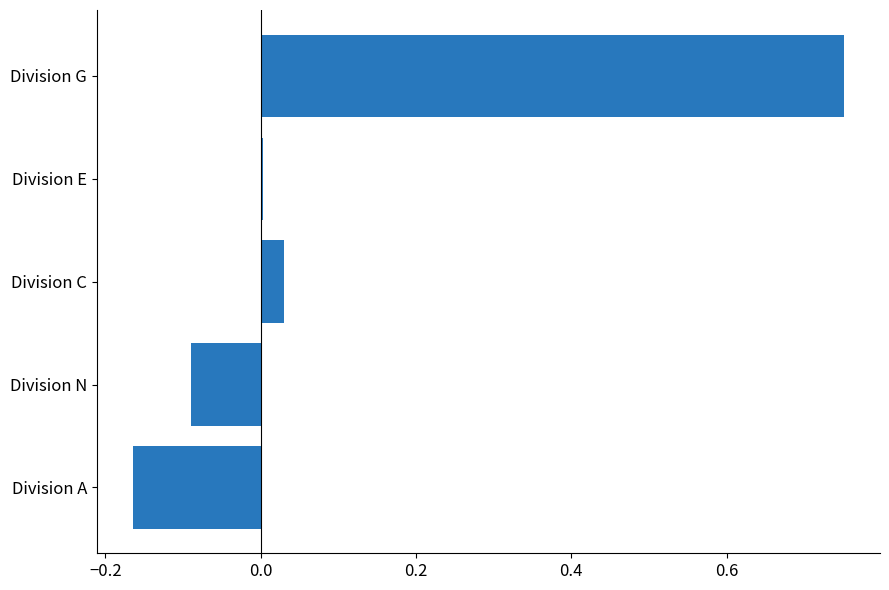

True or false: the data shows -0.0 at Division N.

False